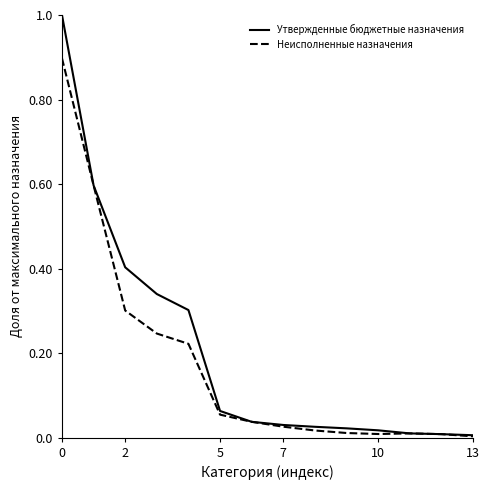

List the series in order of their peak value, lowest first.

Неисполненные назначения, Утвержденные бюджетные назначения